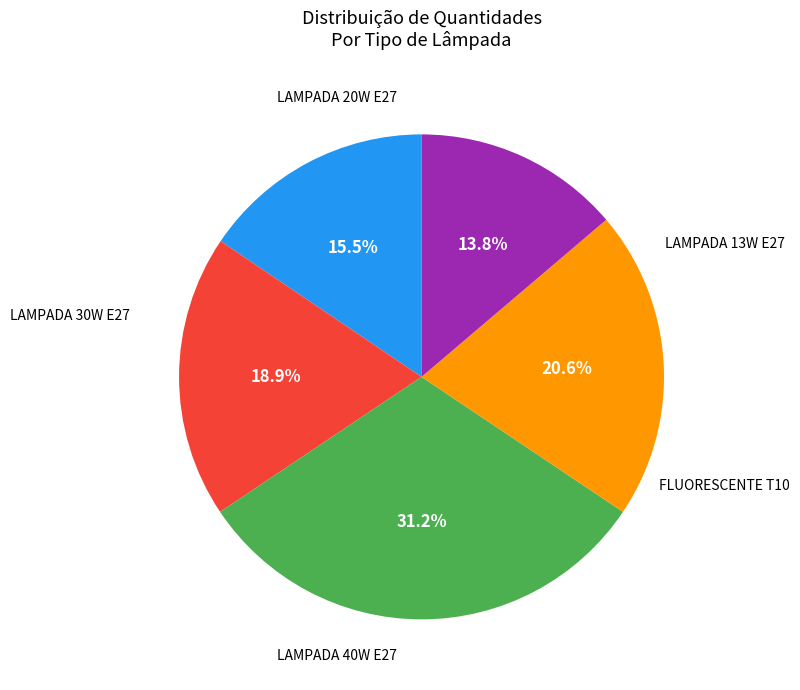

Is there a majority slice in this chart?

No